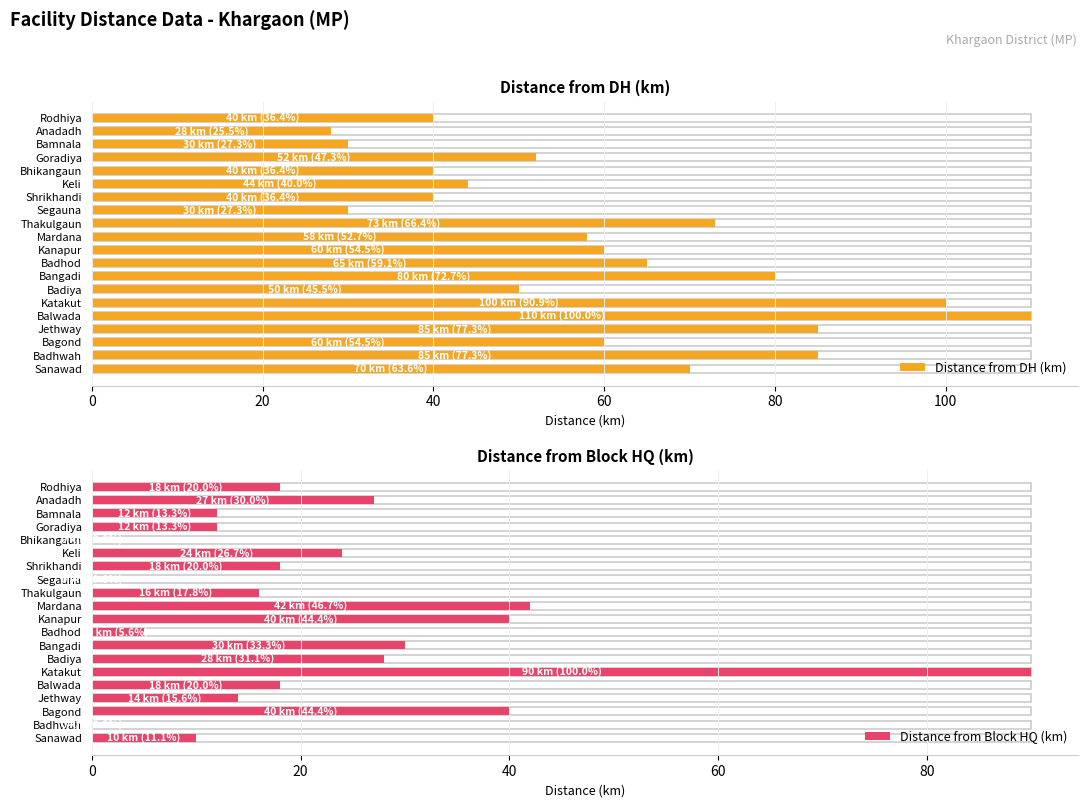

How many groups of bars are there?

20